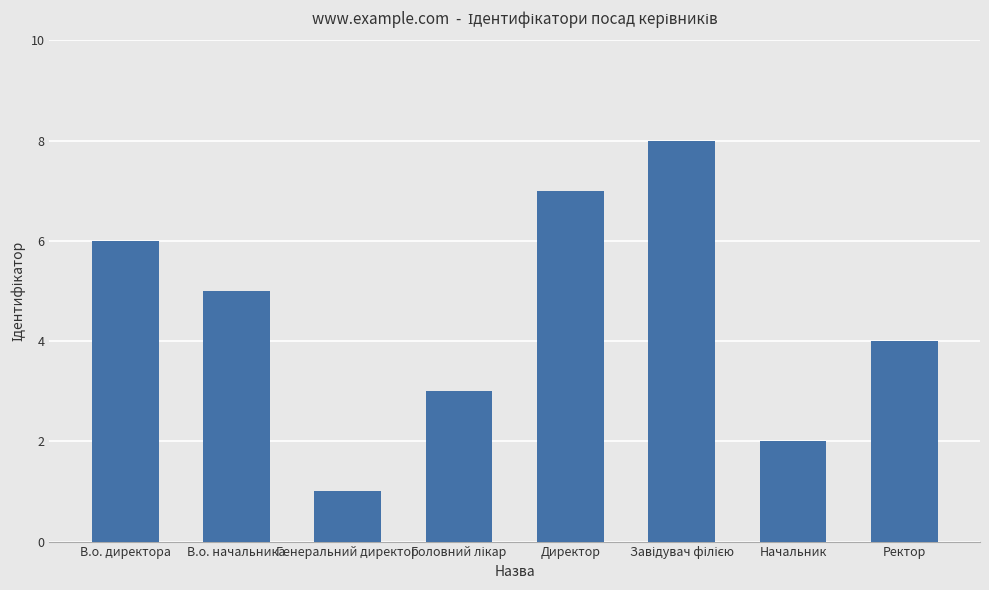

Which has a higher value, Ректор or Директор?

Директор